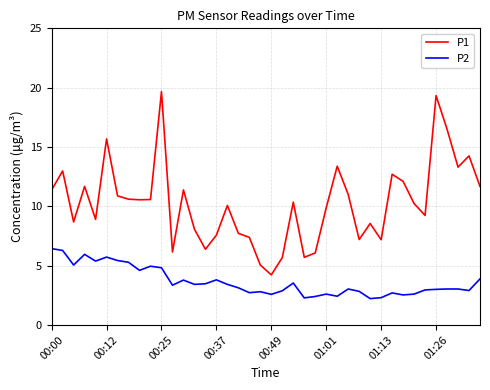

True or false: P1 and P2 cross at least once.

False